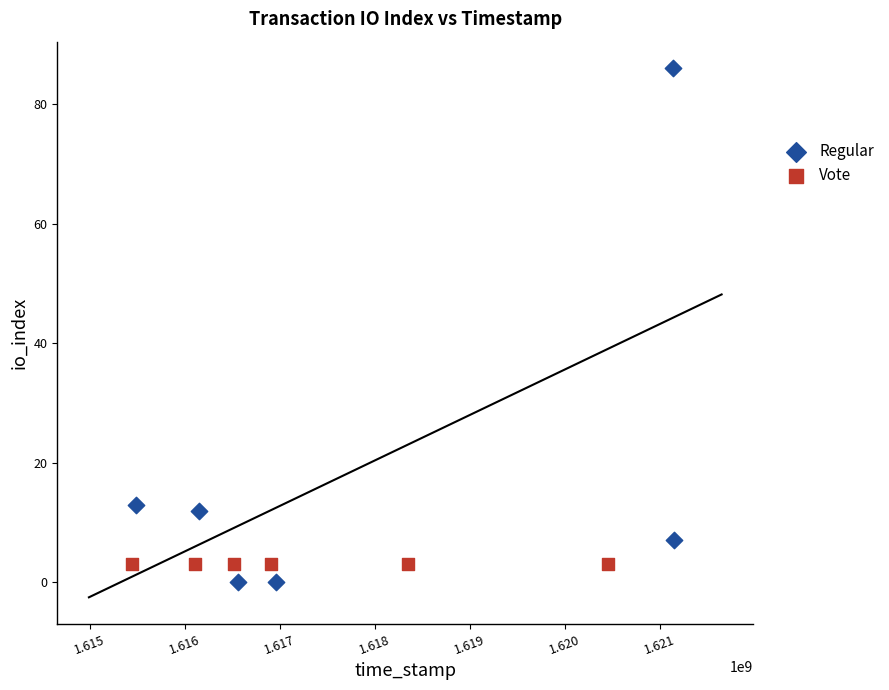

Which series contains the highest Y value?

Regular